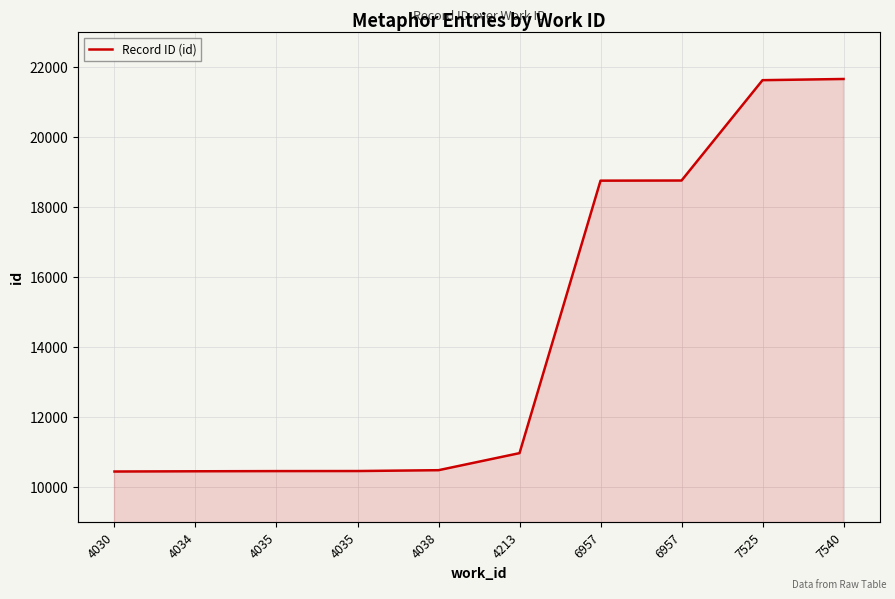

What is the maximum value shown in the chart?

21663